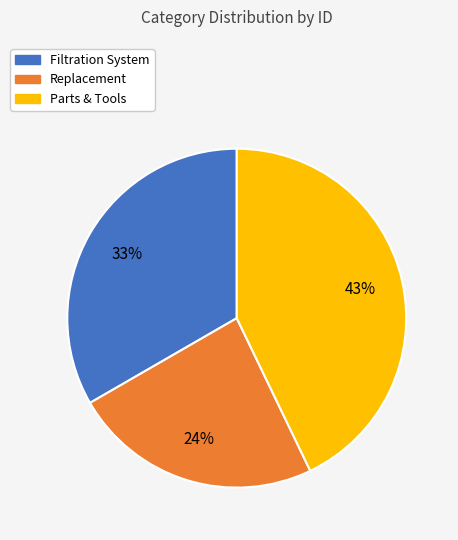

Do Replacement and Filtration System together represent more than half of the pie?

Yes